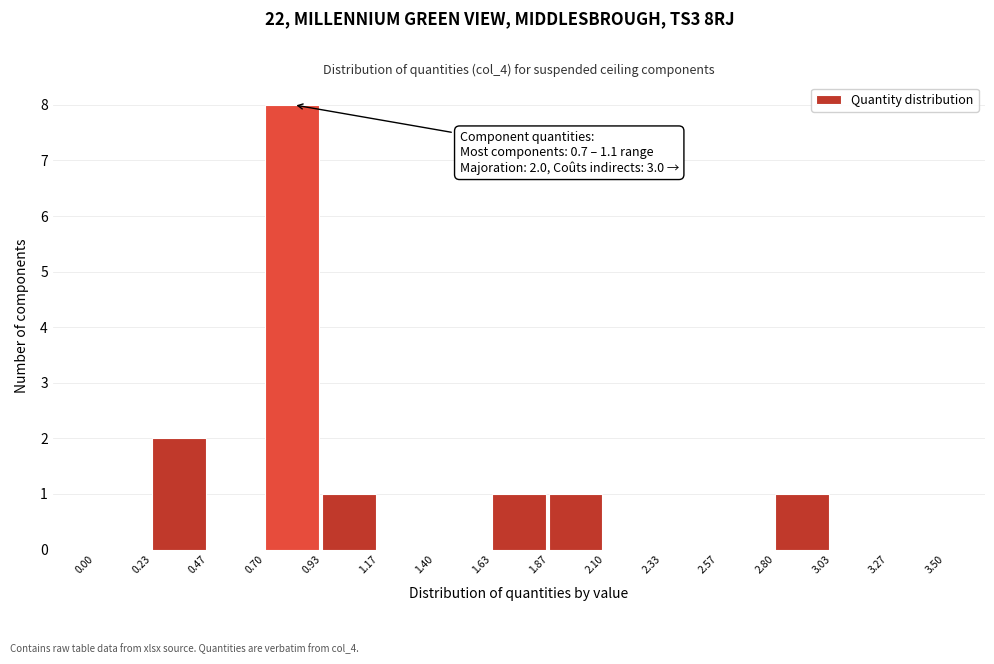

Which range on the x-axis has the tallest bar?

0.70 to 0.93